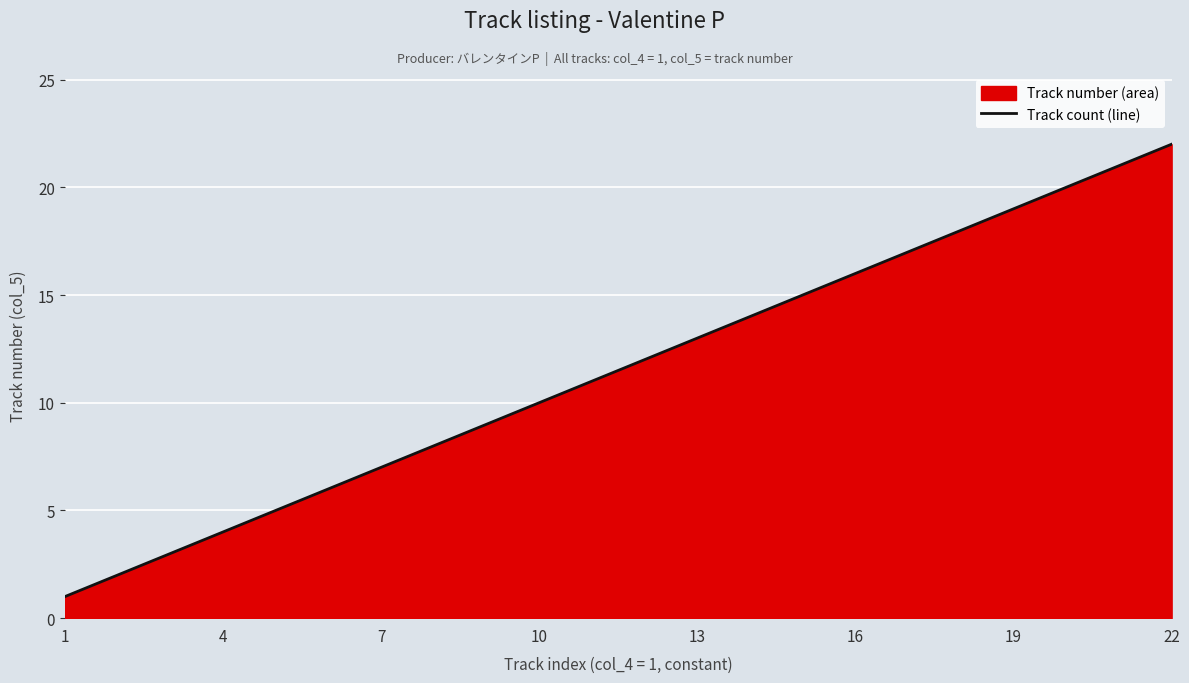

What is the difference between the maximum and minimum values?

21